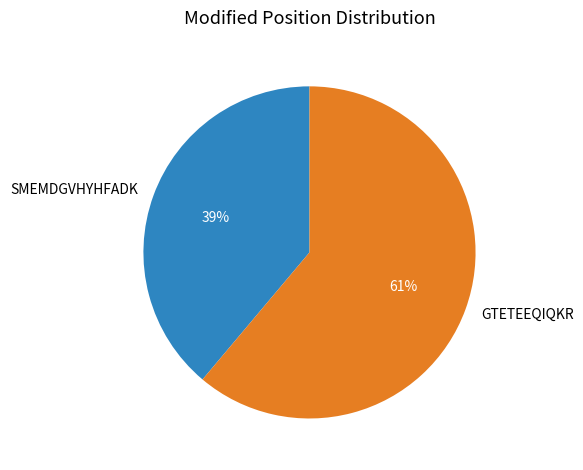

Which category has the smallest portion of the pie?

SMEMDGVHYHFADK